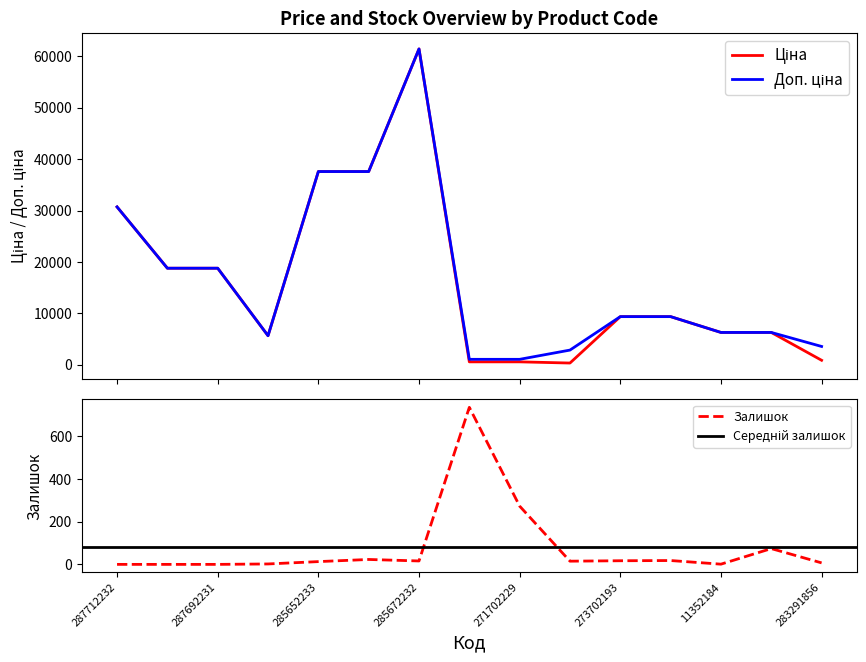

Is the value of Доп. ціна at 285672232 greater than the value of Ціна at 10832185?

Yes